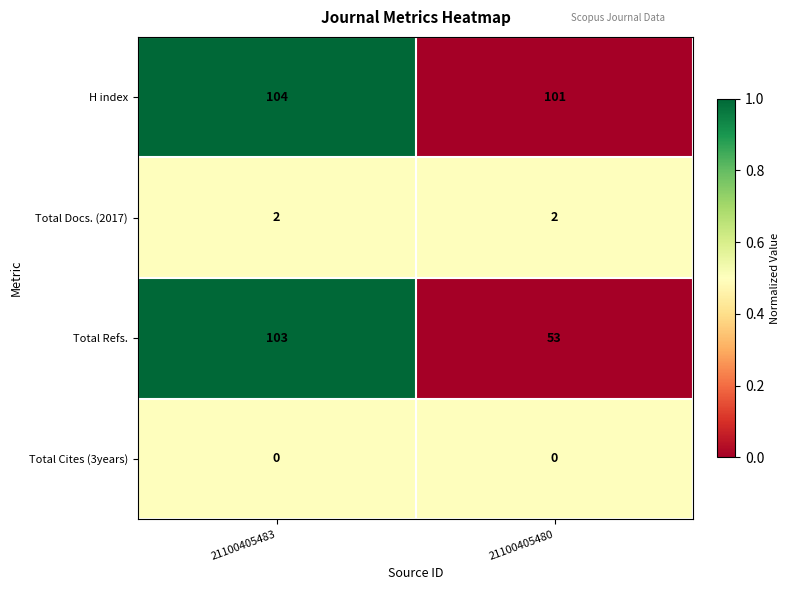

The Total Refs. series shows 103 at 21100405483. True or false?

True